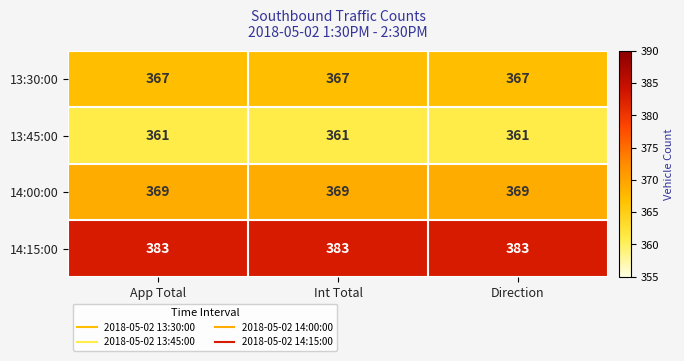

What is the spread (max minus min) of values at Direction?

22